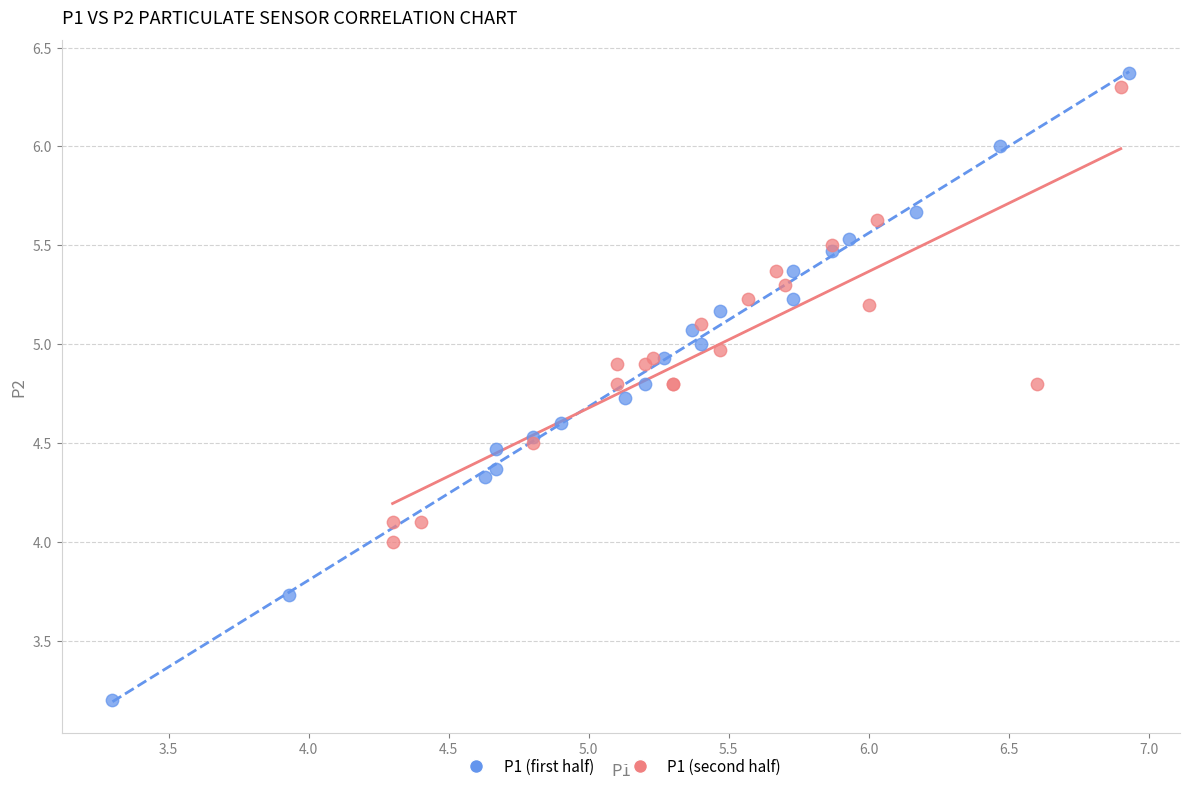

Which series has the largest Y range (max minus min)?

P1 (first half)